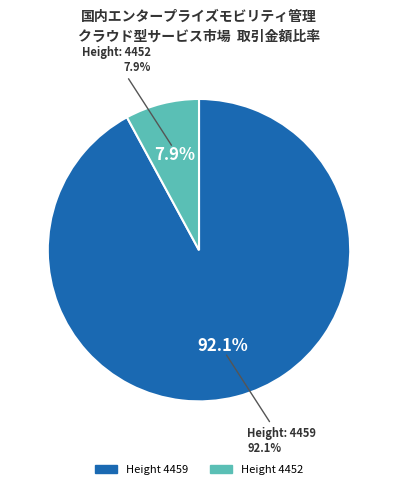

Which slice is the smallest?

4452